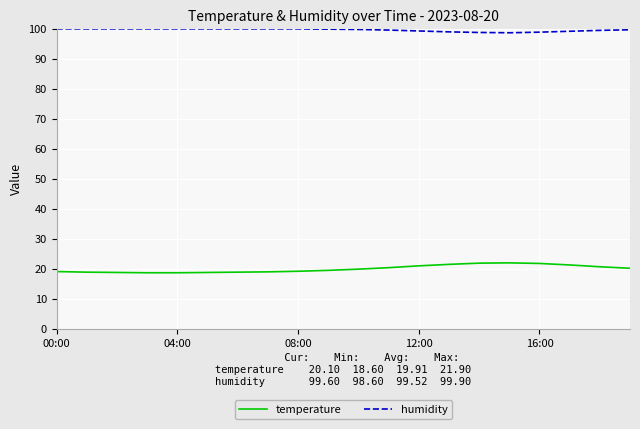

True or false: humidity and temperature cross at least once.

False